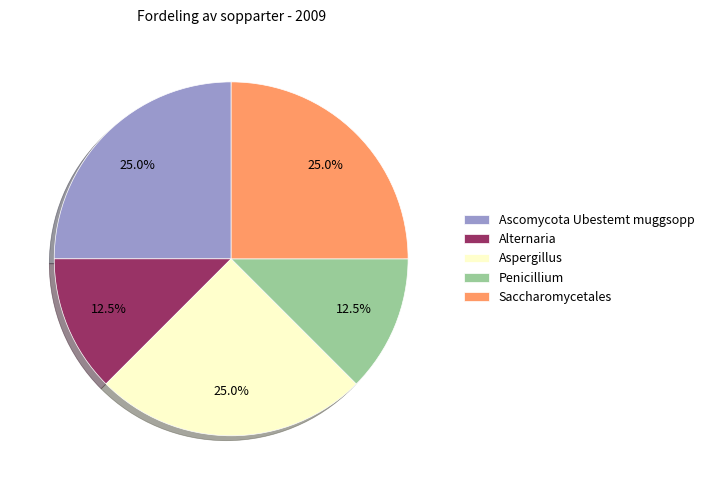

Is it true that Aspergillus is 12% of the pie?

False